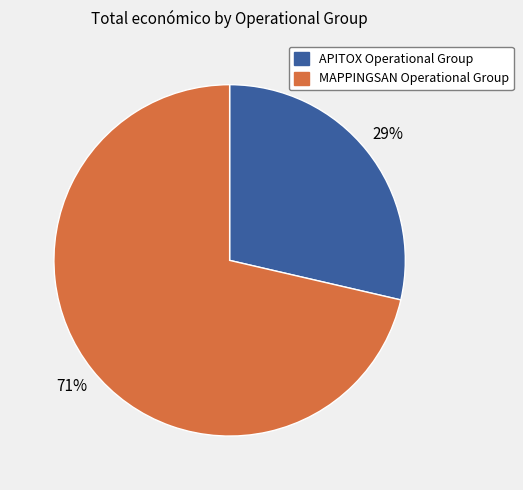

Rank the categories by value from highest to lowest.

MAPPINGSAN Operational Group, APITOX Operational Group